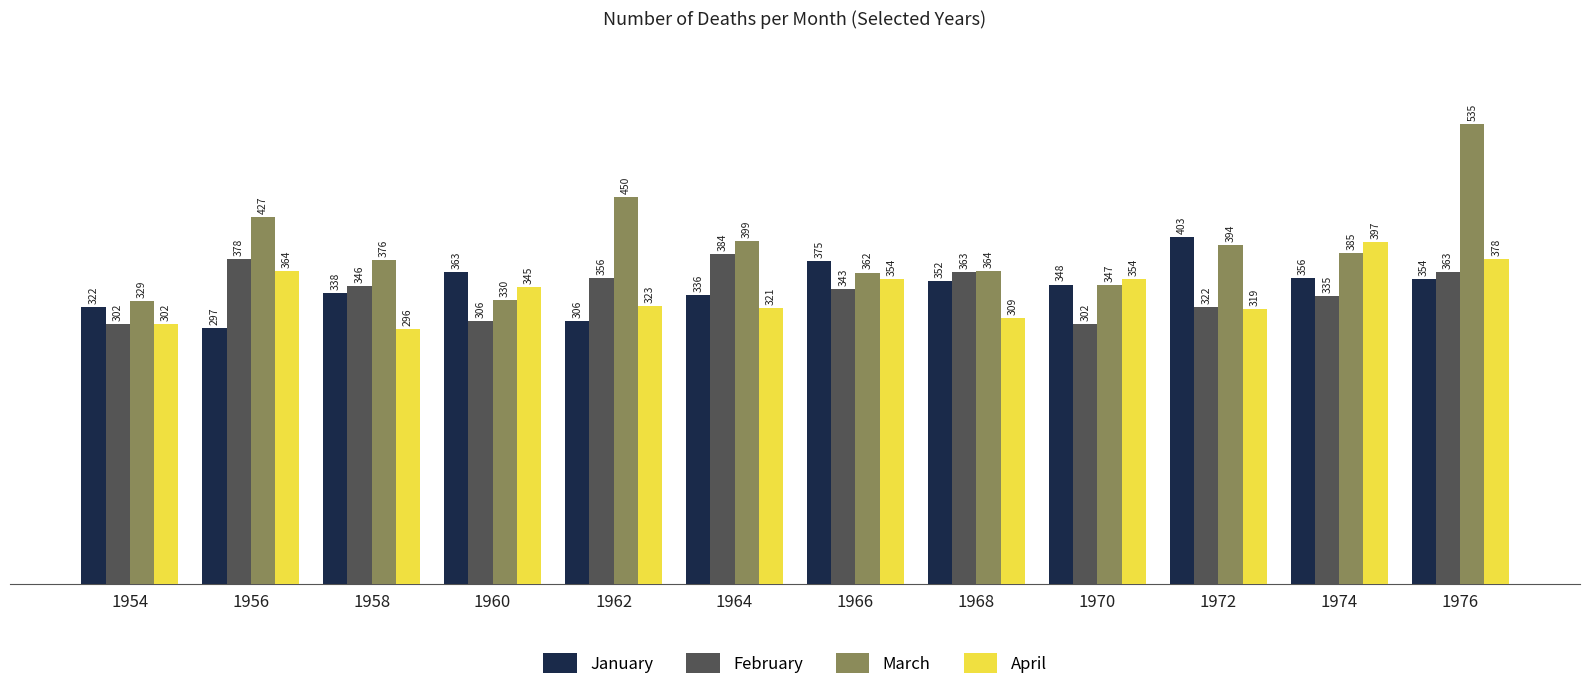

What is the total value across all series at 1976?

1630